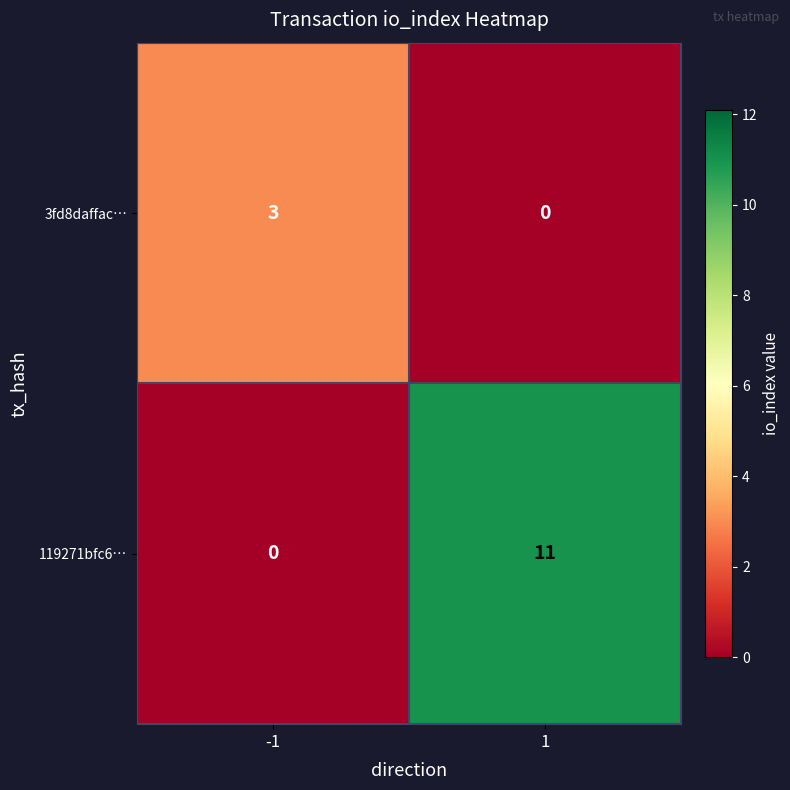

What is the total value across all series at -1?

3